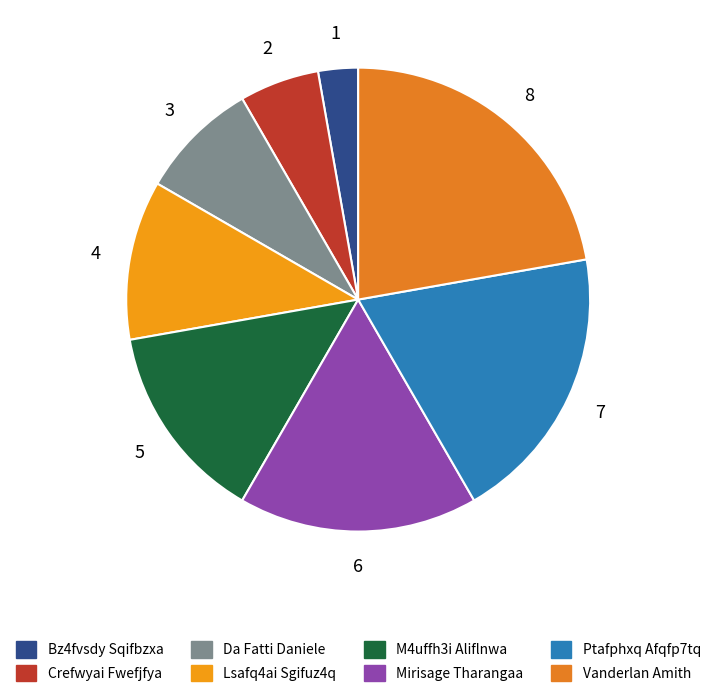

To the nearest percent, what is the difference between the largest and smallest slice percentages?

19%